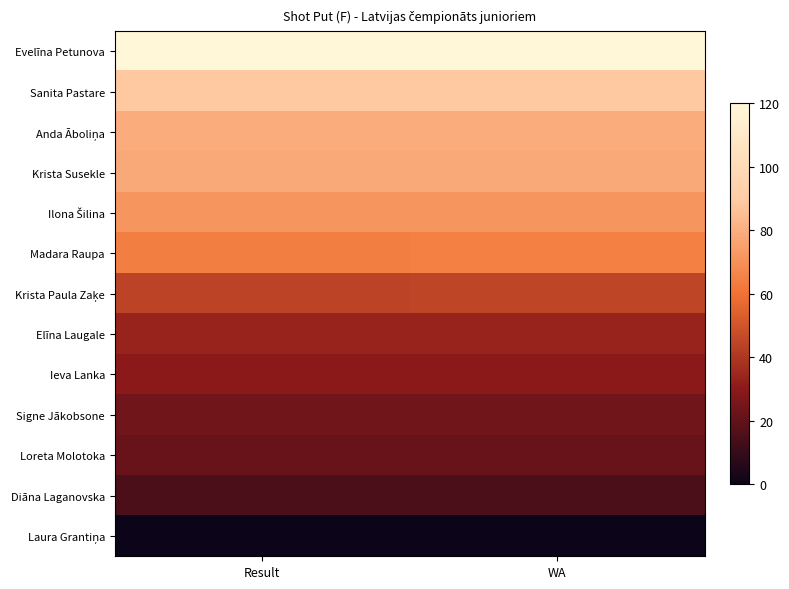

Which series has the largest total across all categories?

Evelīna Petunova